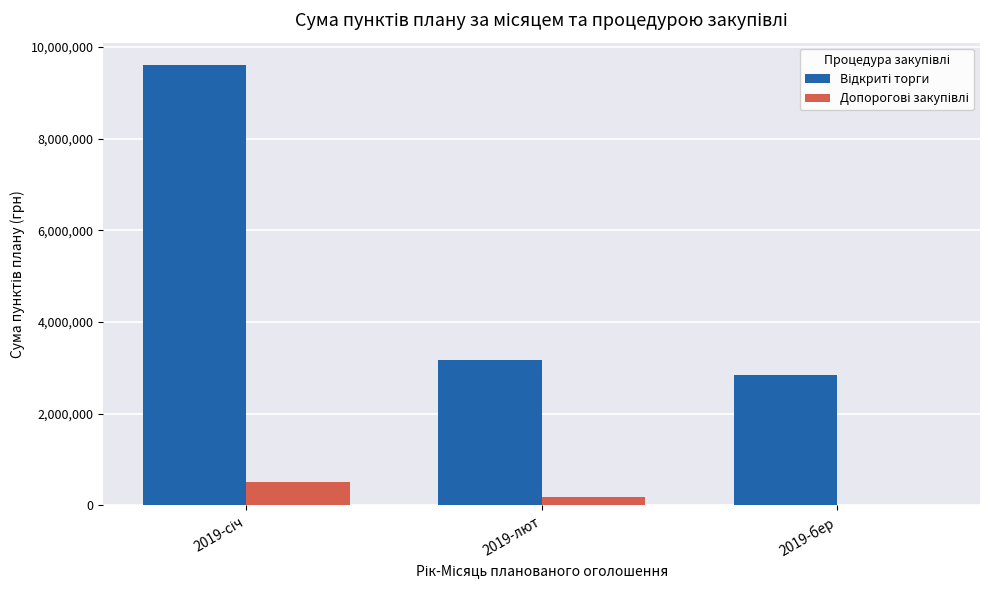

Which series has the largest total across all categories?

Відкриті торги